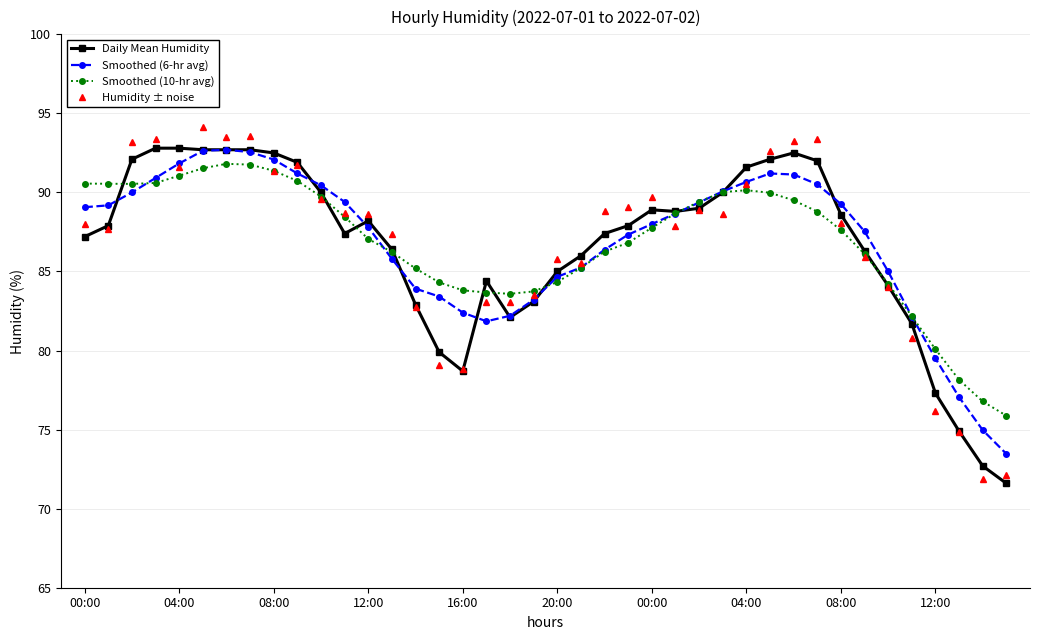

What is the highest value of the Humidity ± noise series?

94.1